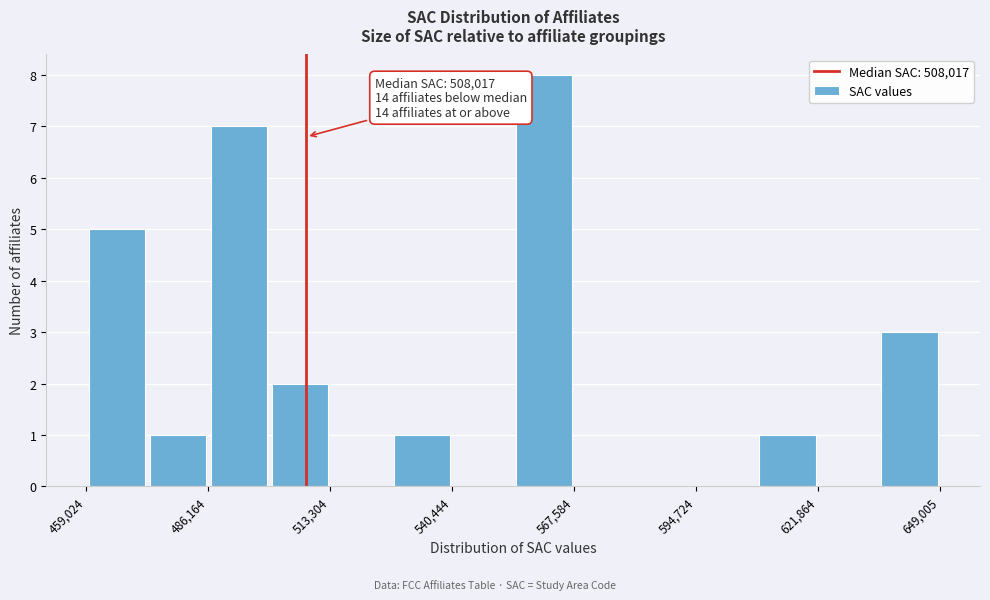

Read against the x-axis, roughly where is the centre of the tallest bar?

560000